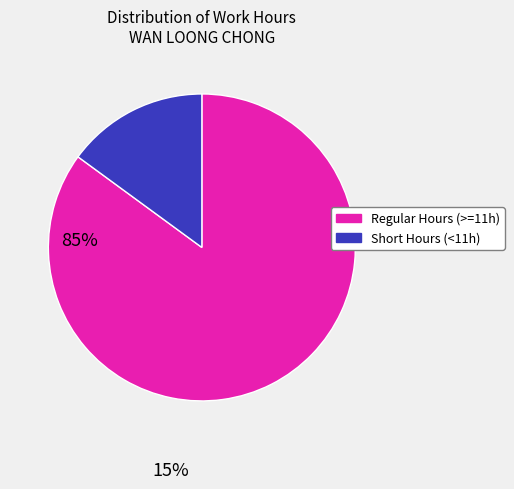

Is there a majority slice in this chart?

Yes